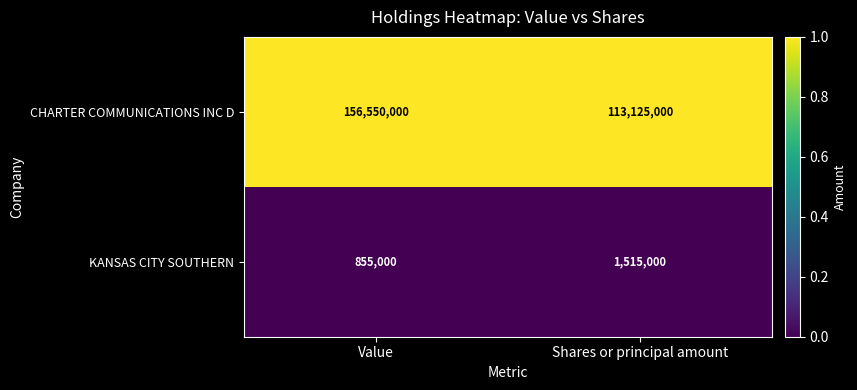

Is the value of CHARTER COMMUNICATIONS INC D at Value greater than the value of KANSAS CITY SOUTHERN at Shares or principal amount?

Yes